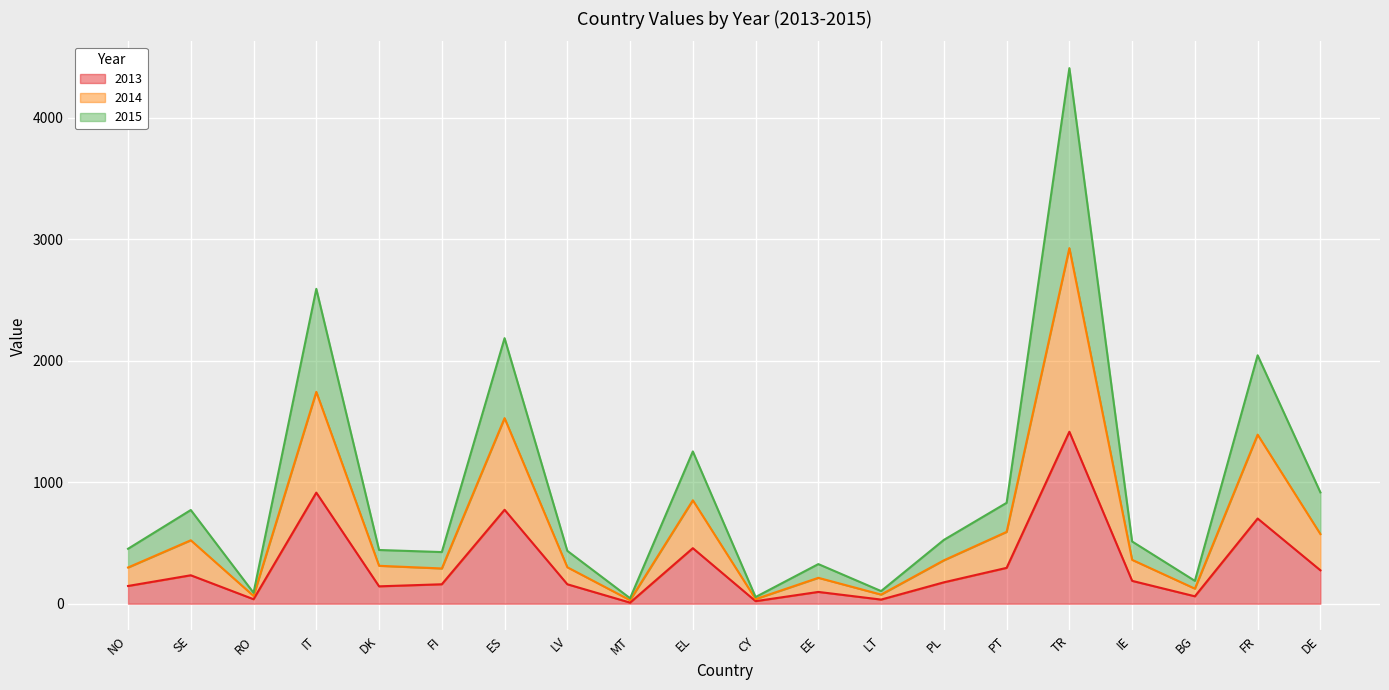

What is the smallest value displayed?

9